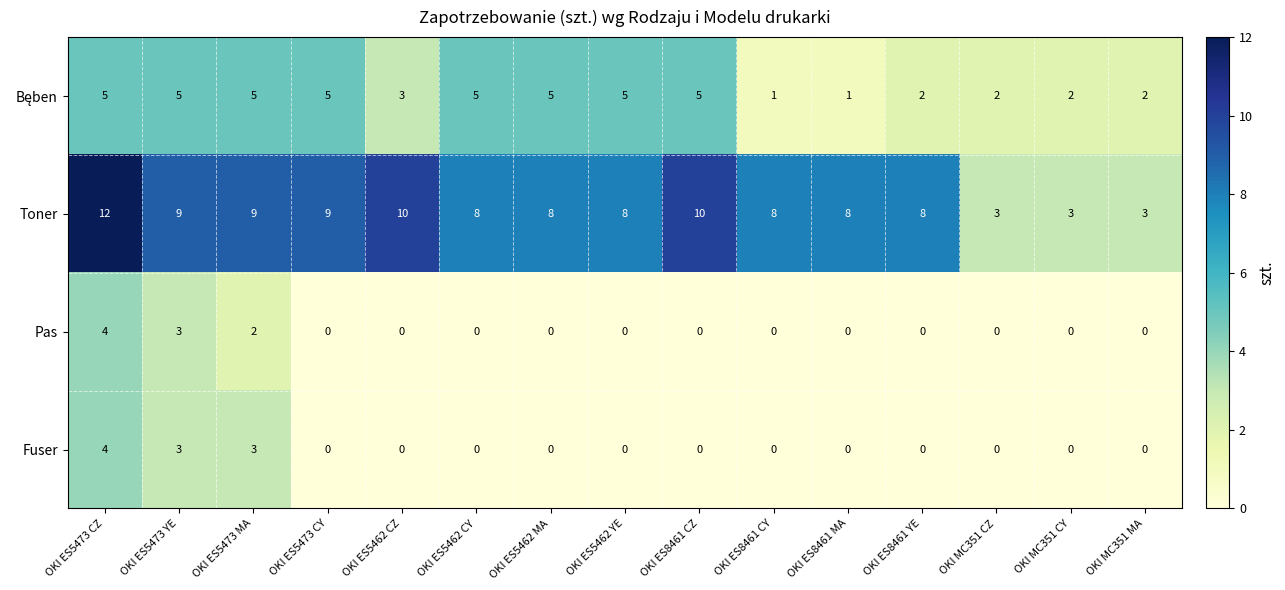

Which category has the highest value in the Fuser series?

OKI ES5473 CZ